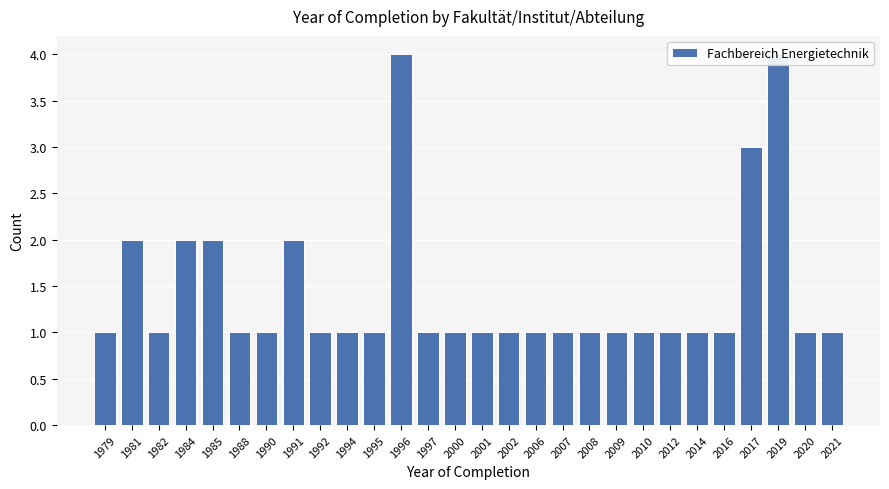

Which category has the lowest value across all series?

1979